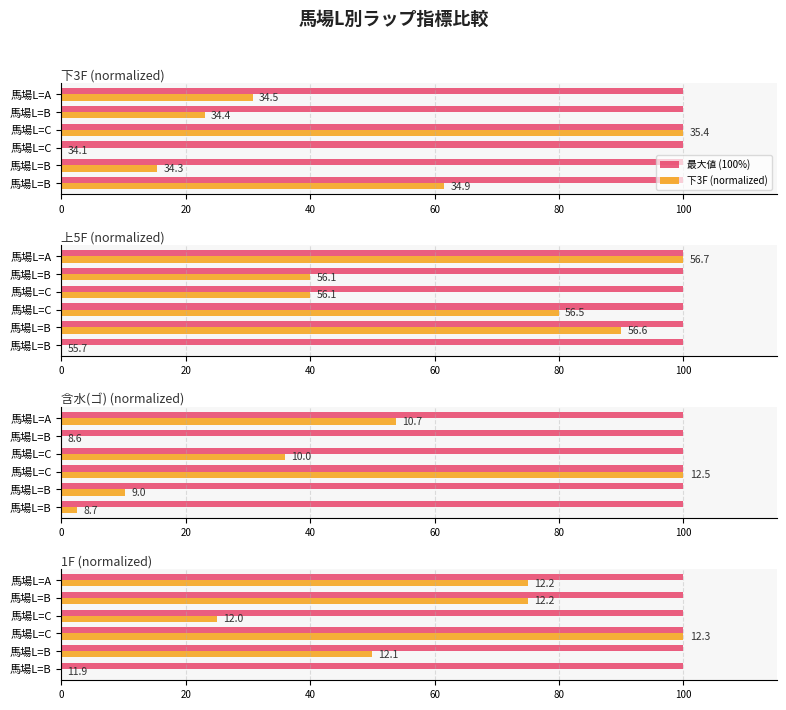

Which series changed the most between 20 and 80?

上5F (normalized)